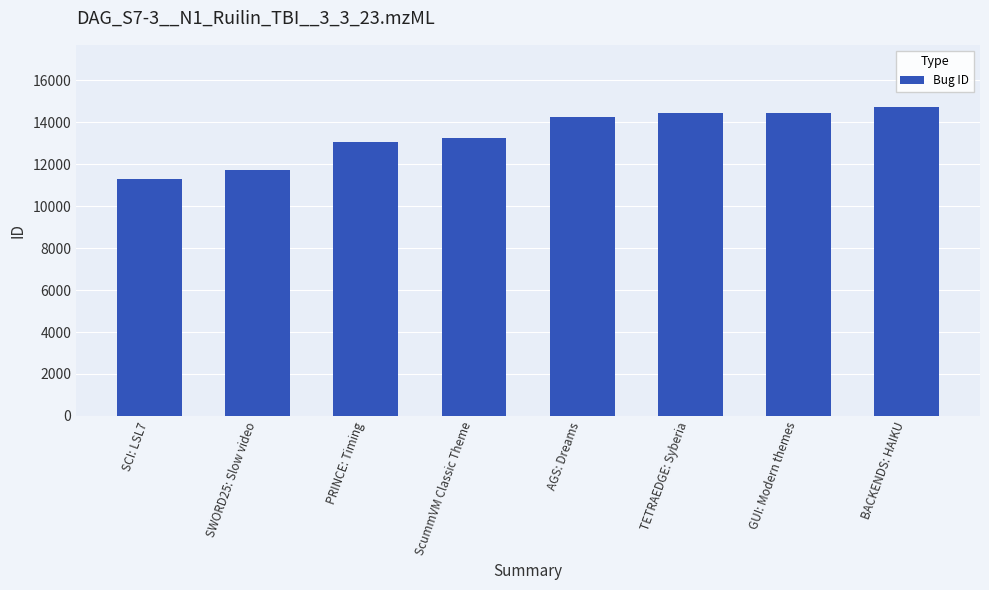

What is the value of the 6th bar from the left?

14452